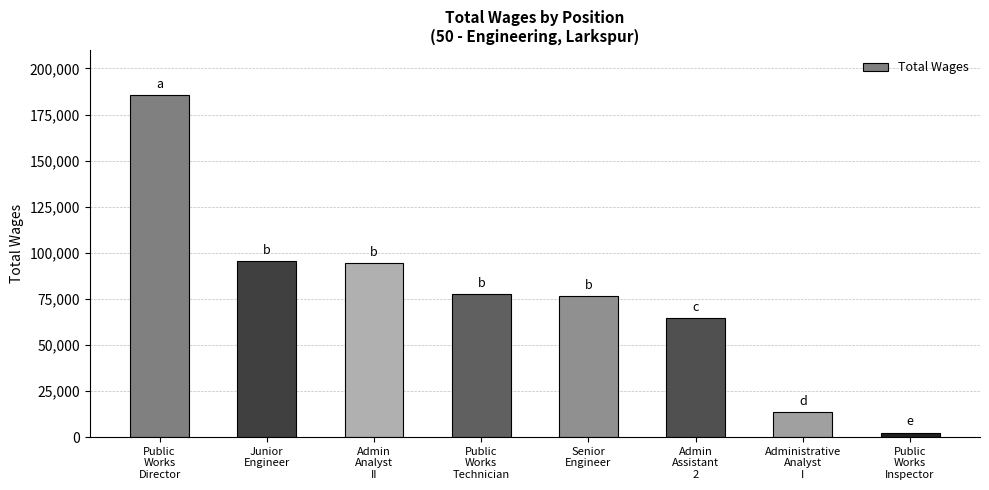

How many series are shown in this chart?

1